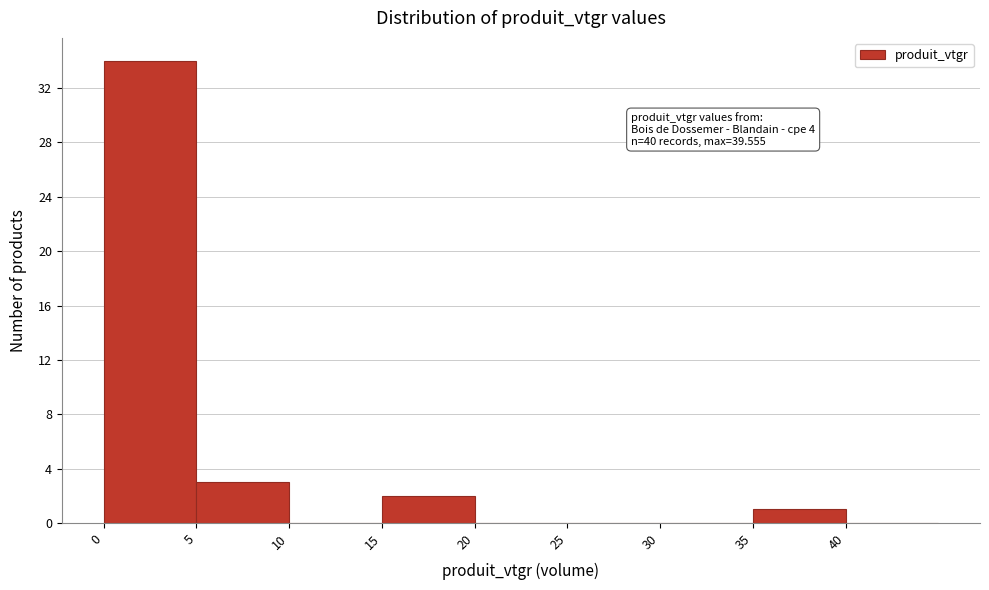

Which range on the x-axis has the tallest bar?

0 to 5